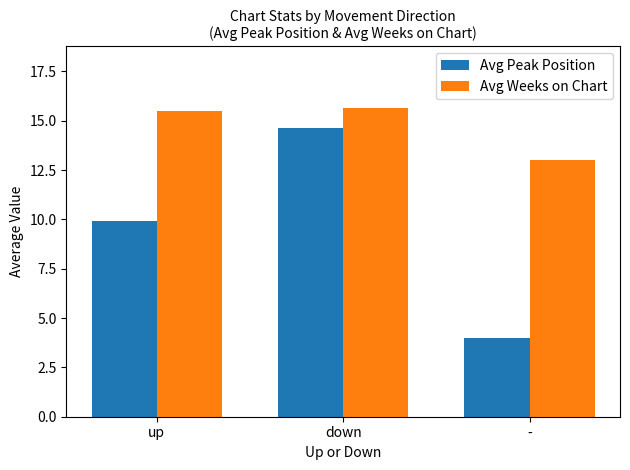

What is the difference between the Avg Peak Position values at up and down?

4.7